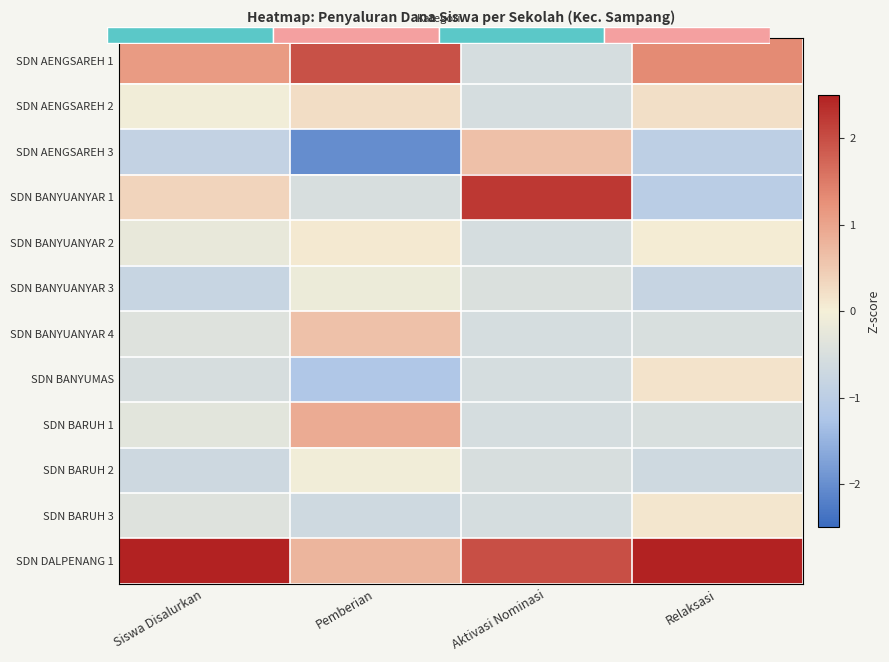

What is the maximum value for SDN BANYUMAS?

0.2